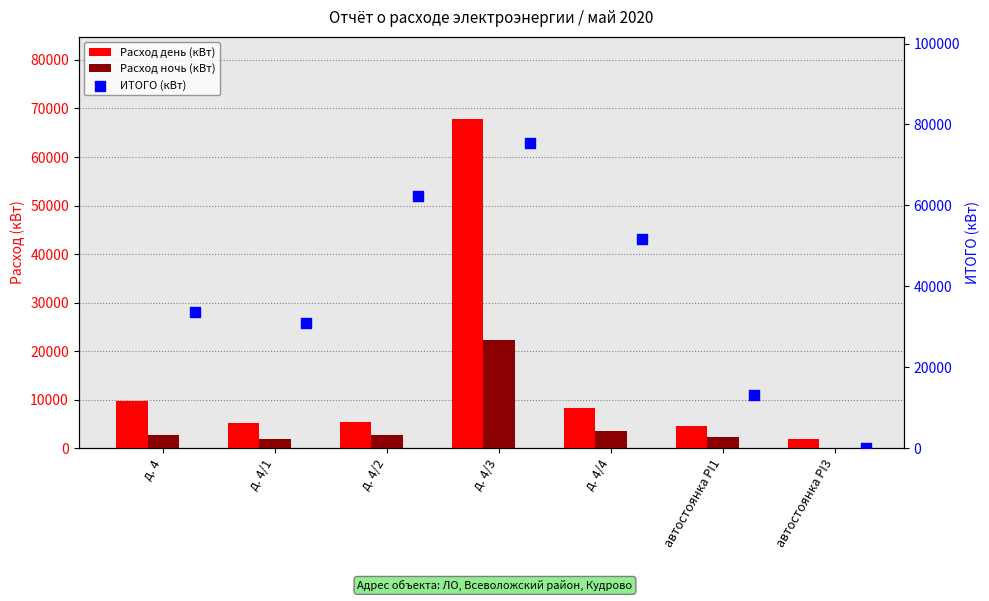

What are all the series names shown in the legend?

Расход день (кВт), Расход ночь (кВт), ИТОГО (кВт)